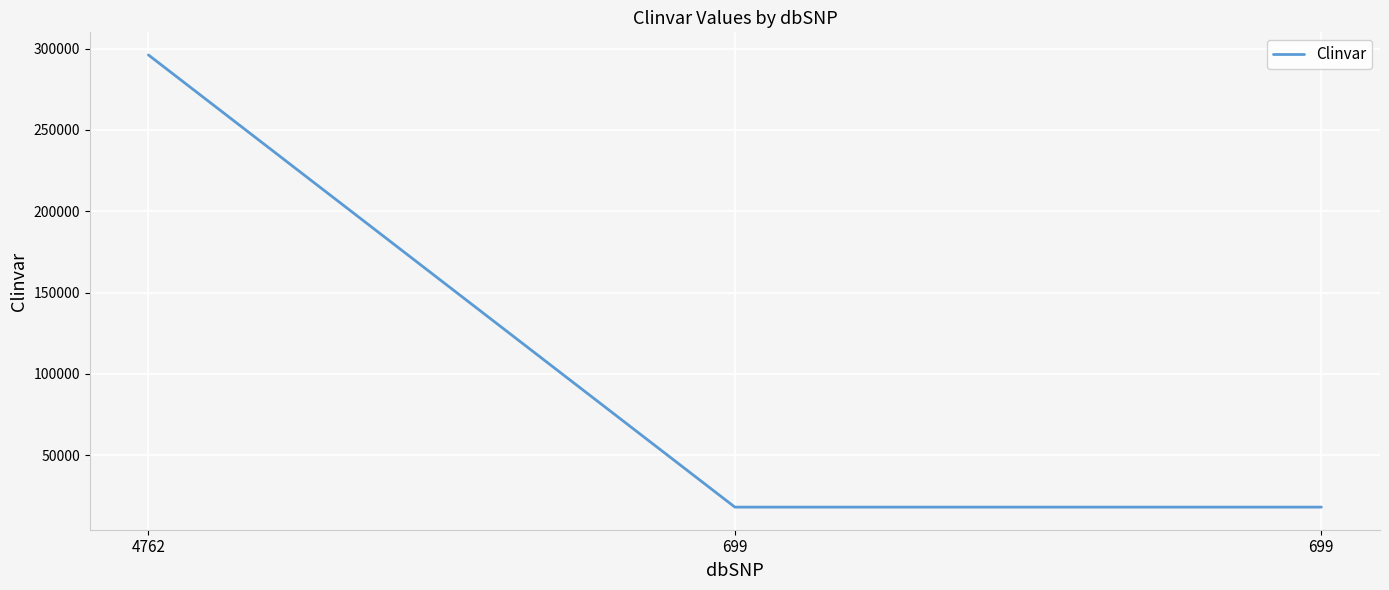

What is the change in value from 4762 to 699?

-278015